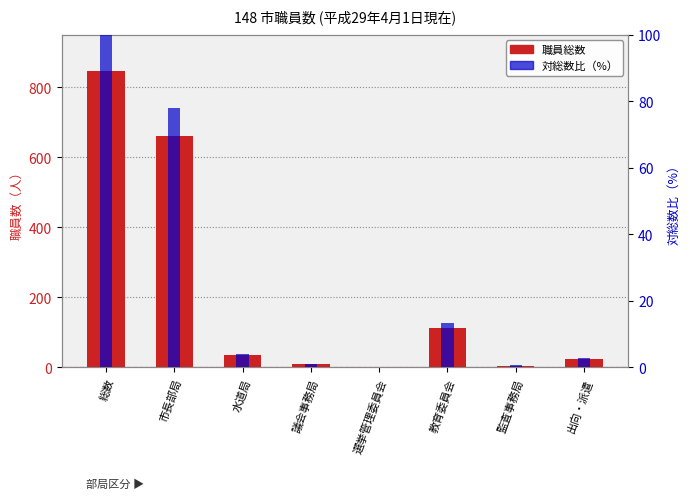

Reading right to left, what are all the values shown in this chart?

職員総数: 23.0	5.0	112.0	2.0	9.0	35.0	660.0	847.0
対総数比（%）: 2.7	0.6	13.2	0.2	1.1	4.1	77.9	100.0